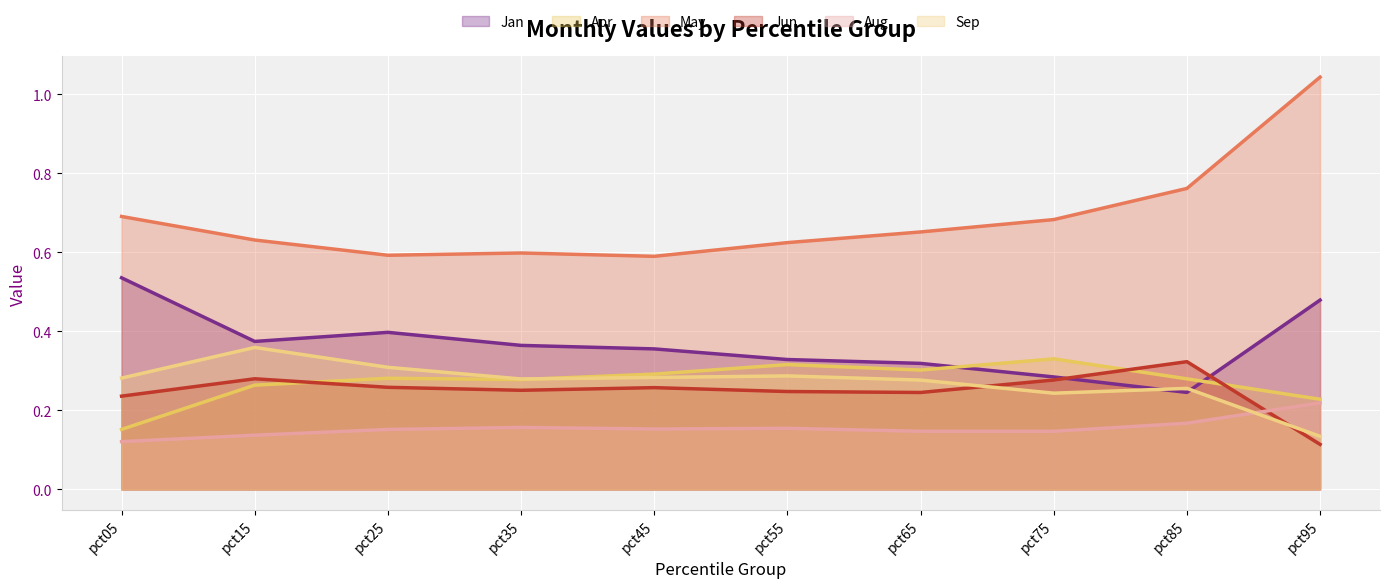

How many lines are shown in the chart?

6